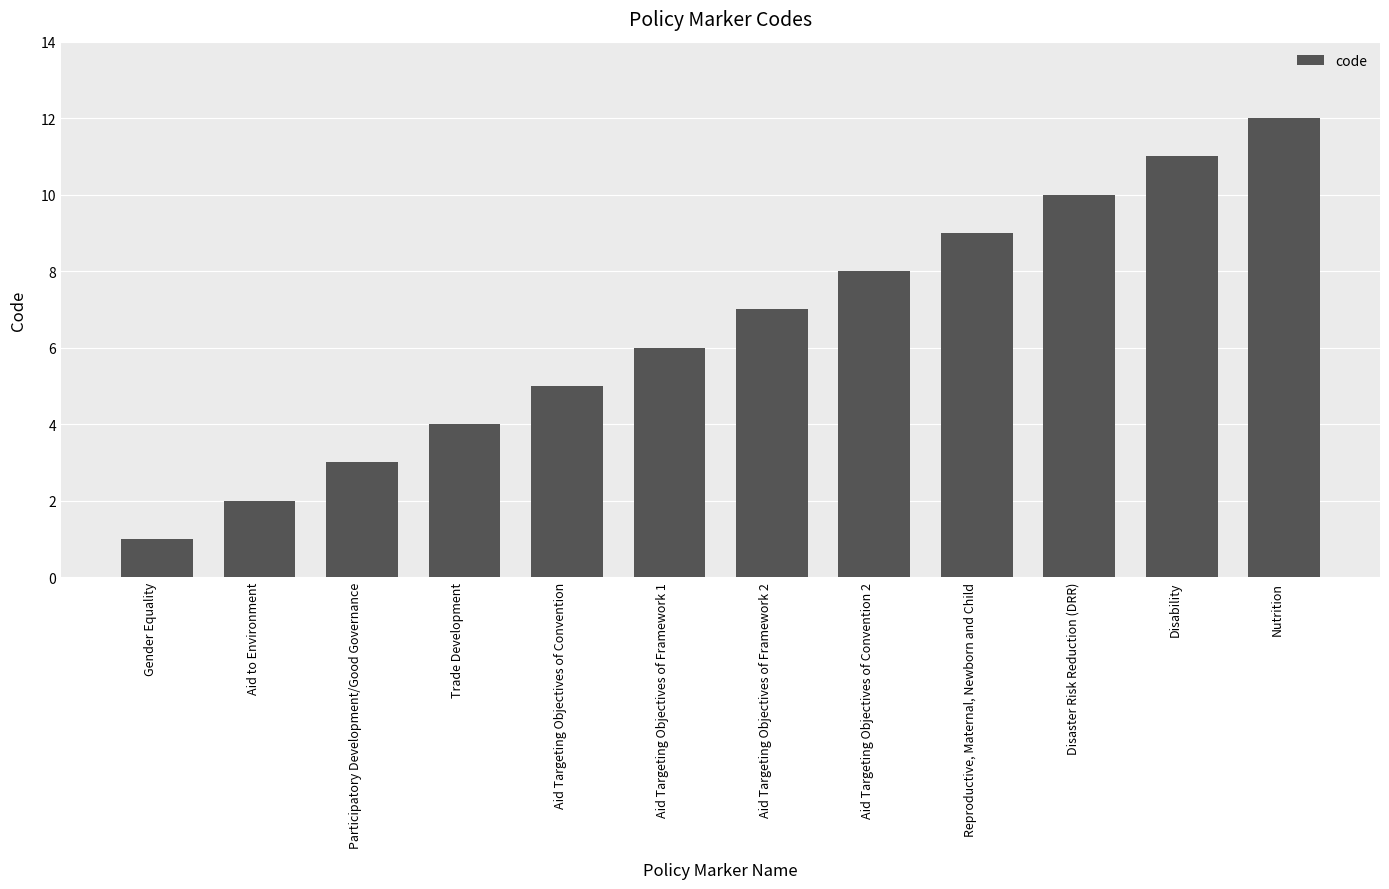

What is the change in value from Gender Equality to Aid Targeting Objectives of Framework 1?

+5